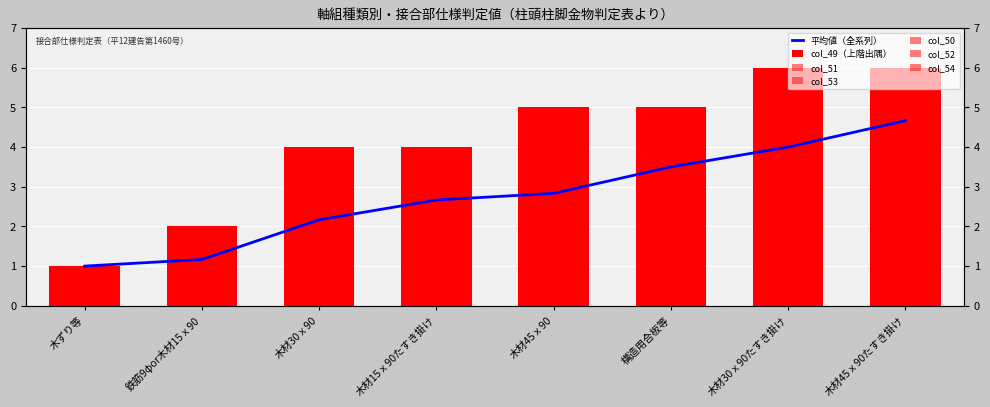

What is the difference between the highest and lowest values at 構造用合板等?

2